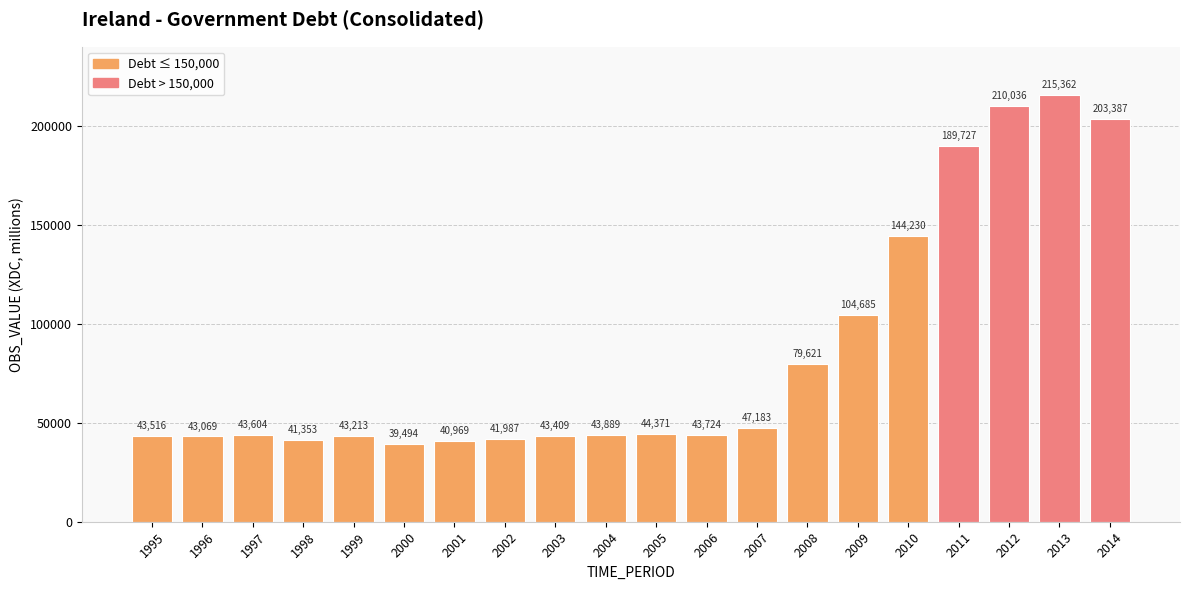

Reading left to right, what are all the values shown in this chart?

1995=43516	1996=43069	1997=43604	1998=41353	1999=43213	2000=39494	2001=40969	2002=41987	2003=43409	2004=43889	2005=44371	2006=43724	2007=47183	2008=79621	2009=104685	2010=144230	2011=189727	2012=210036	2013=215362	2014=203387